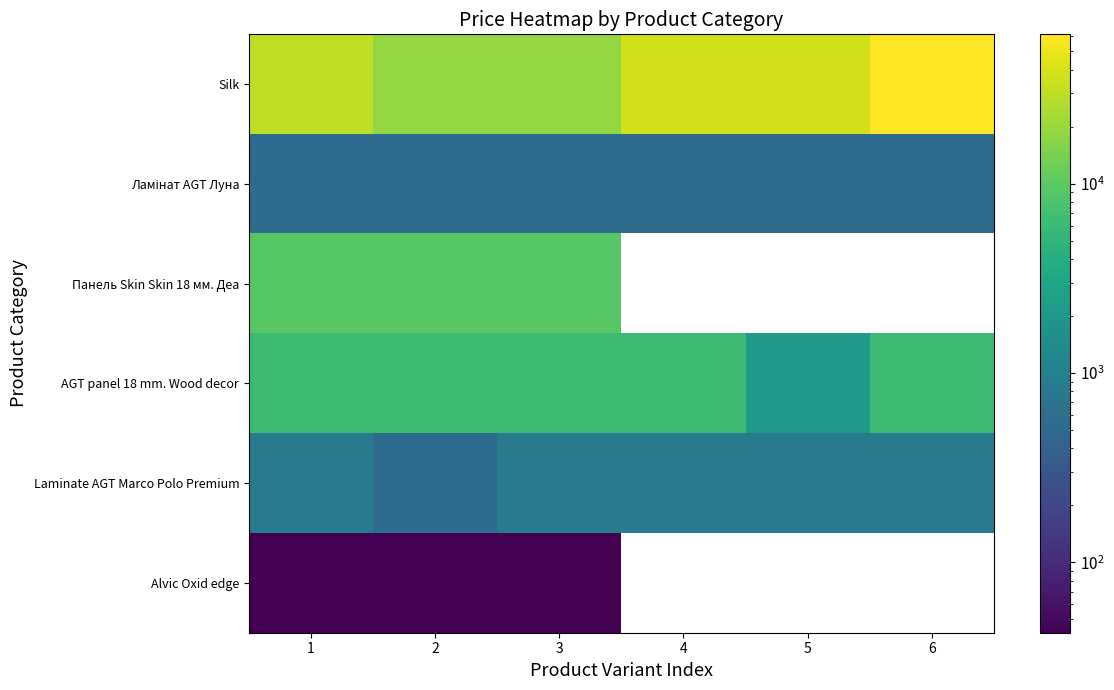

Which series has the largest range (max minus min)?

Silk